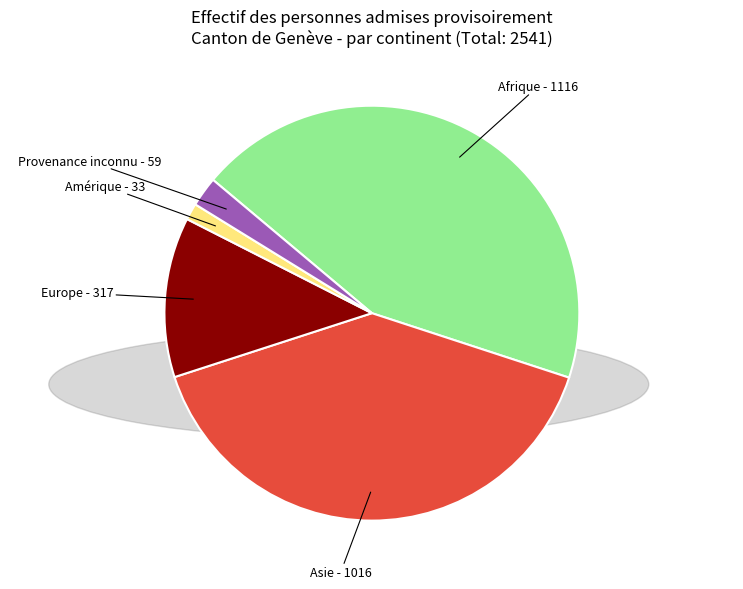

Do Amérique and Afrique together represent more than half of the pie?

No